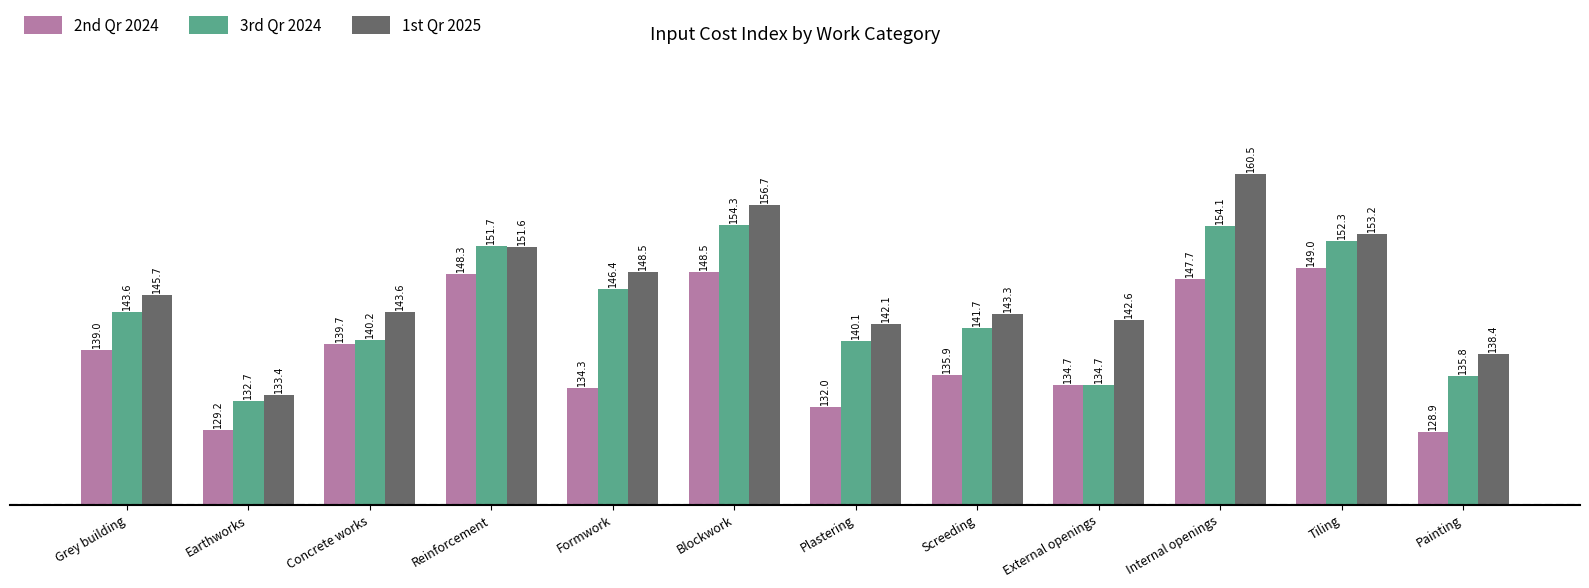

The 1st Qr 2025 series shows 65.9 at Reinforcement. True or false?

False